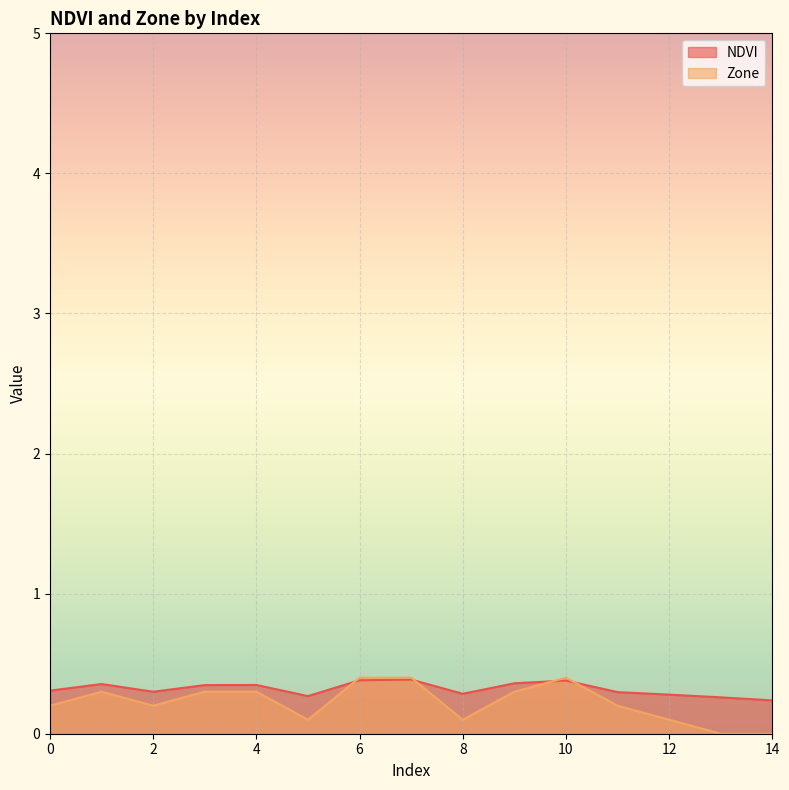

True or false: NDVI has more than 1 interior local peaks.

True